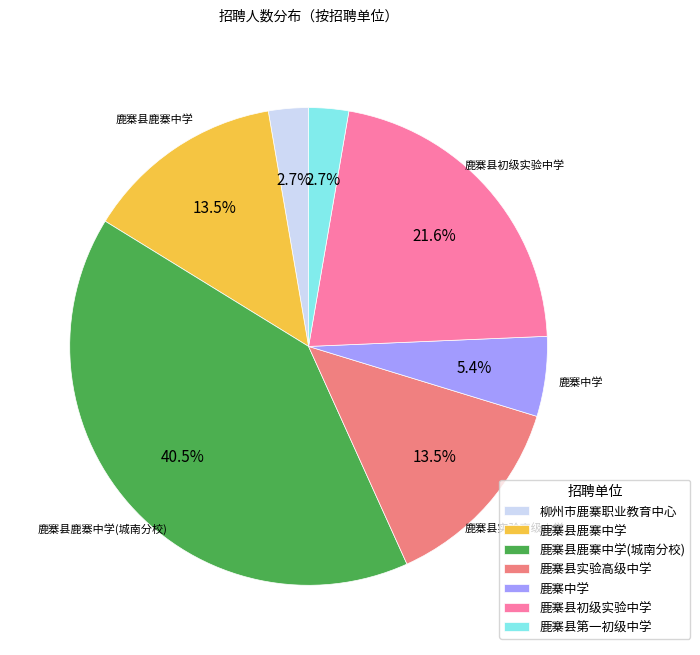

Is the sum of 鹿寨县初级实验中学 and 鹿寨县第一初级中学 greater than half?

No